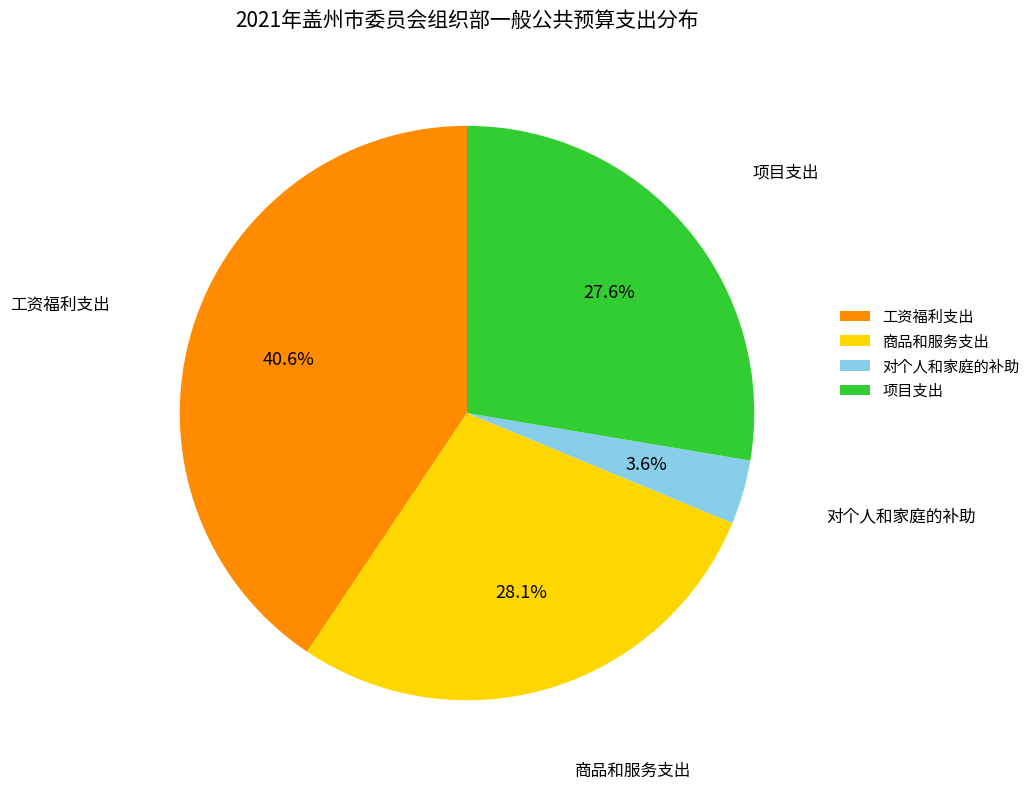

Approximately how many times larger is the value at 对个人和家庭的补助 compared to 工资福利支出?

0.1